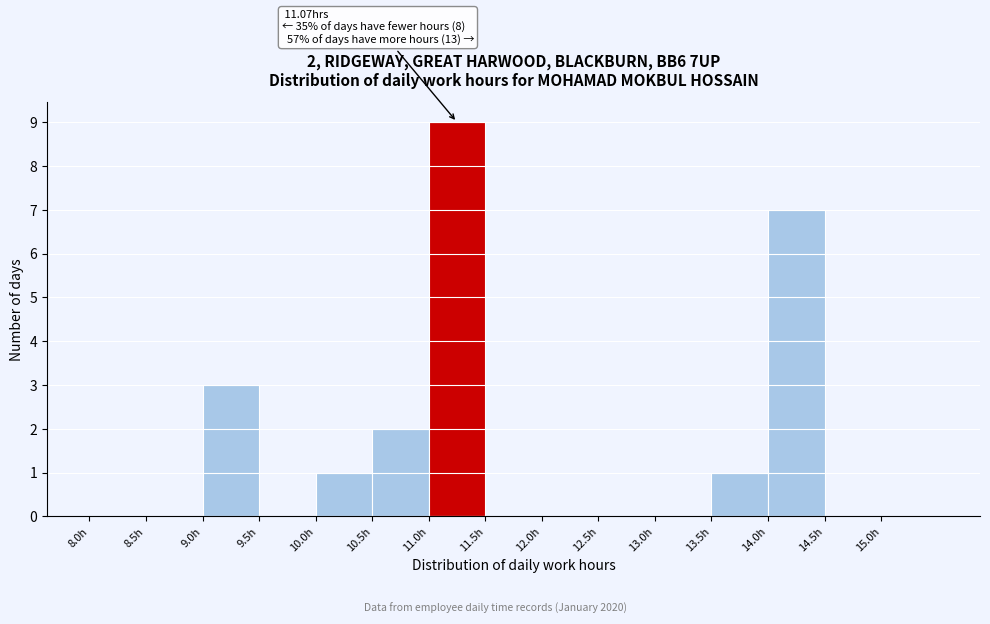

Which range on the x-axis has the tallest bar?

11.0 to 11.5